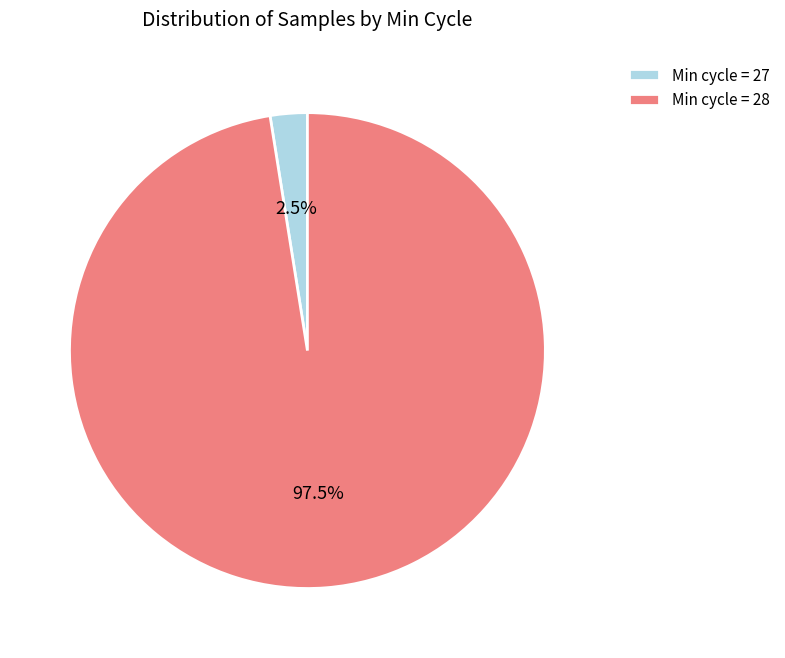

Which slice is the smallest?

Min cycle = 27